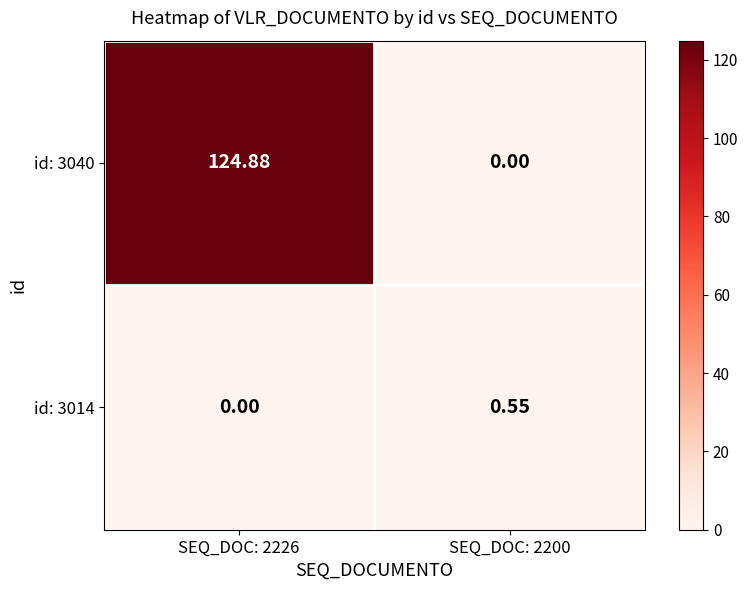

Is the value of id: 3040 at SEQ_DOC: 2226 greater than the value of id: 3014 at SEQ_DOC: 2226?

Yes